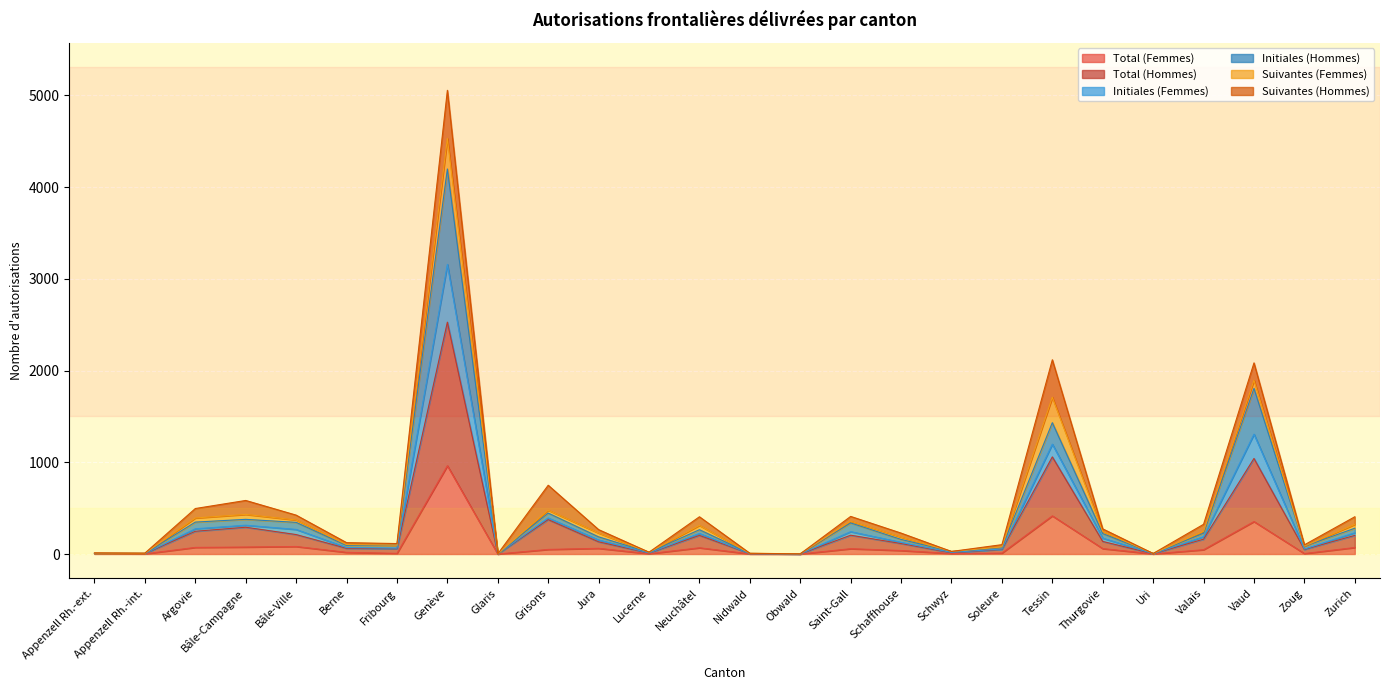

At which label does Total (Femmes) reach its peak?

Genève